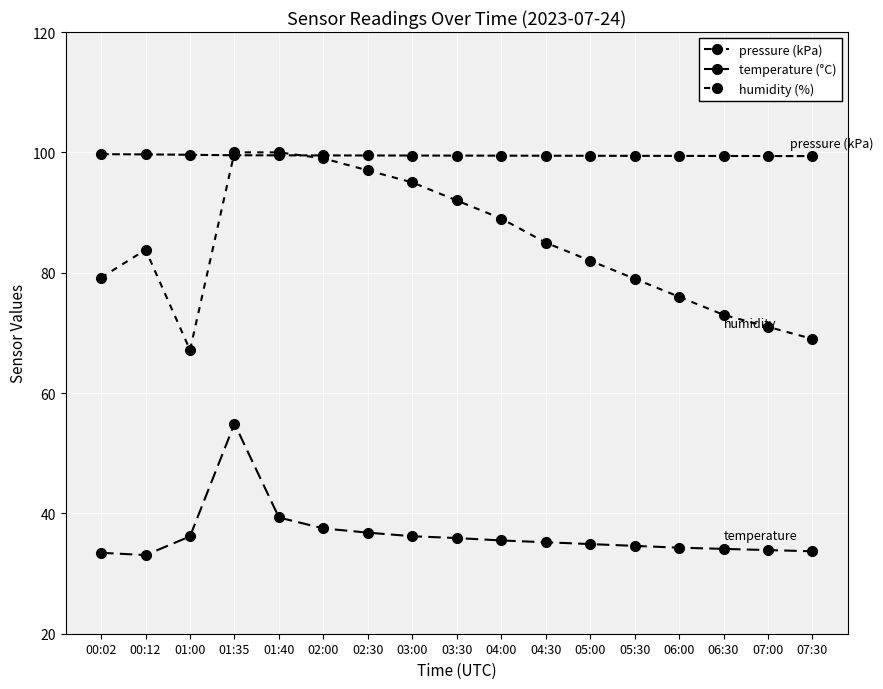

Rank the series at 06:30 from highest to lowest value.

pressure (kPa), humidity (%), temperature (°C)